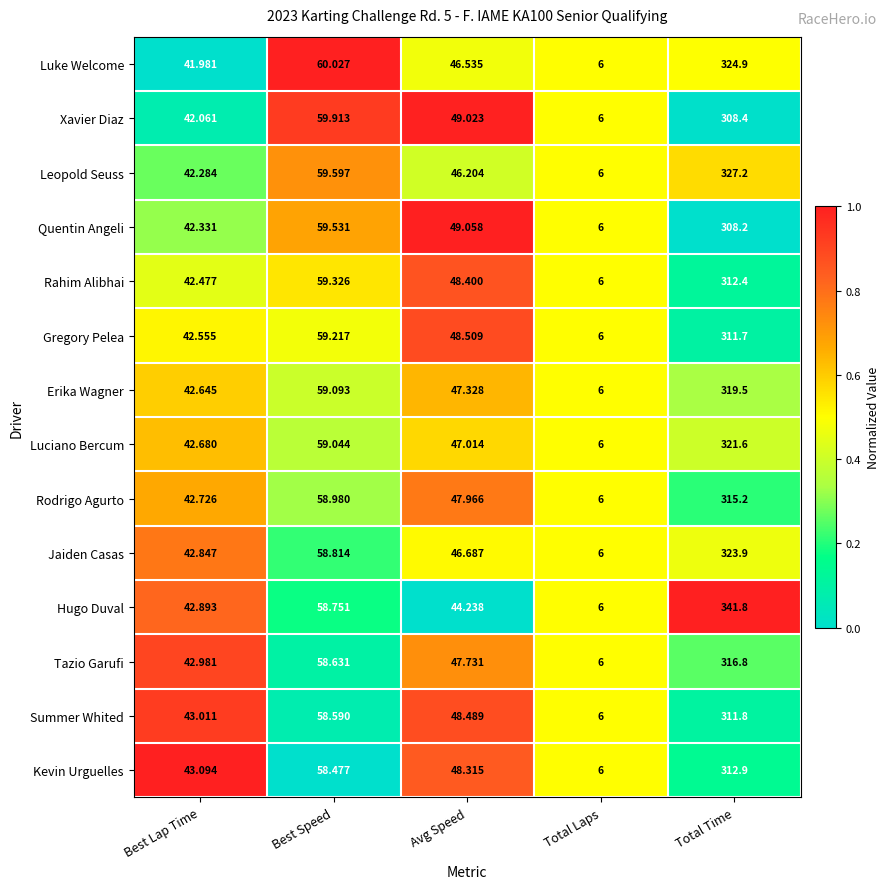

Where does the Gregory Pelea series first go above 48?

Best Speed